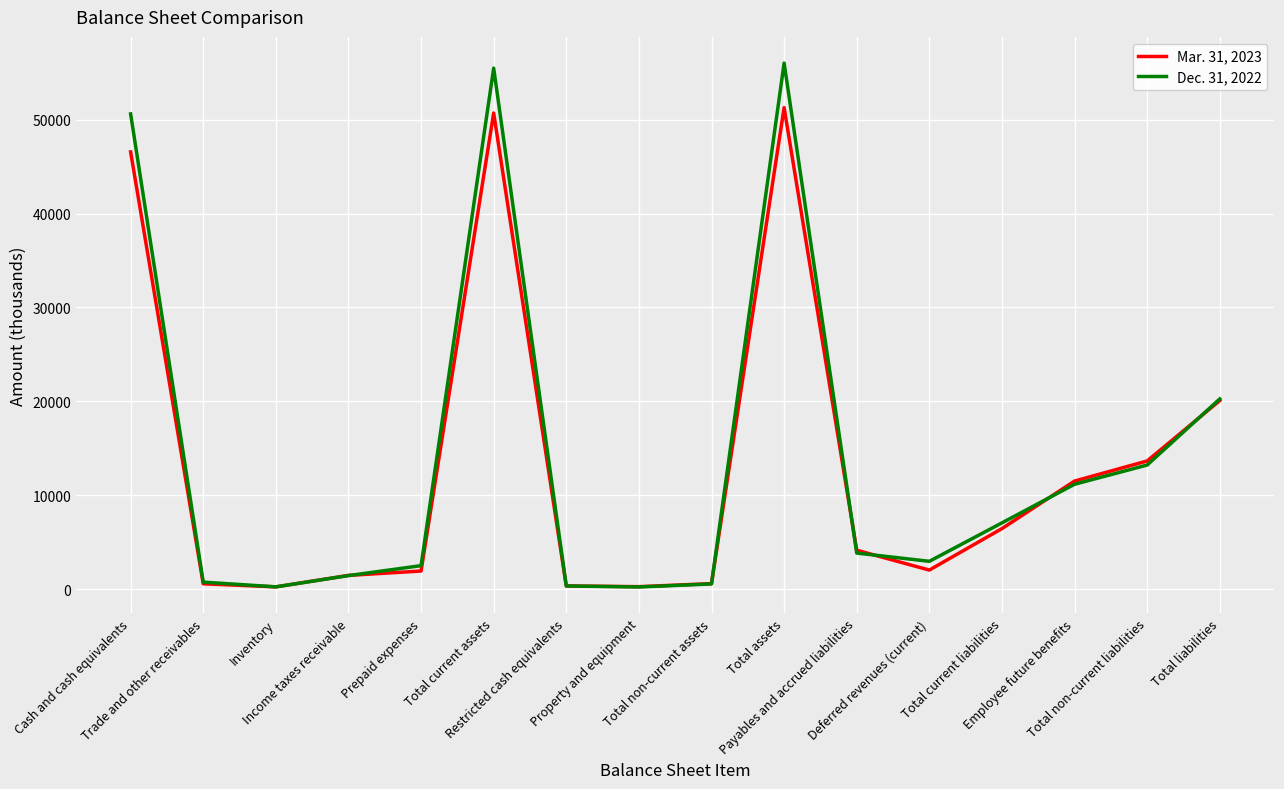

Read the Dec. 31, 2022 value at Total liabilities.

20250